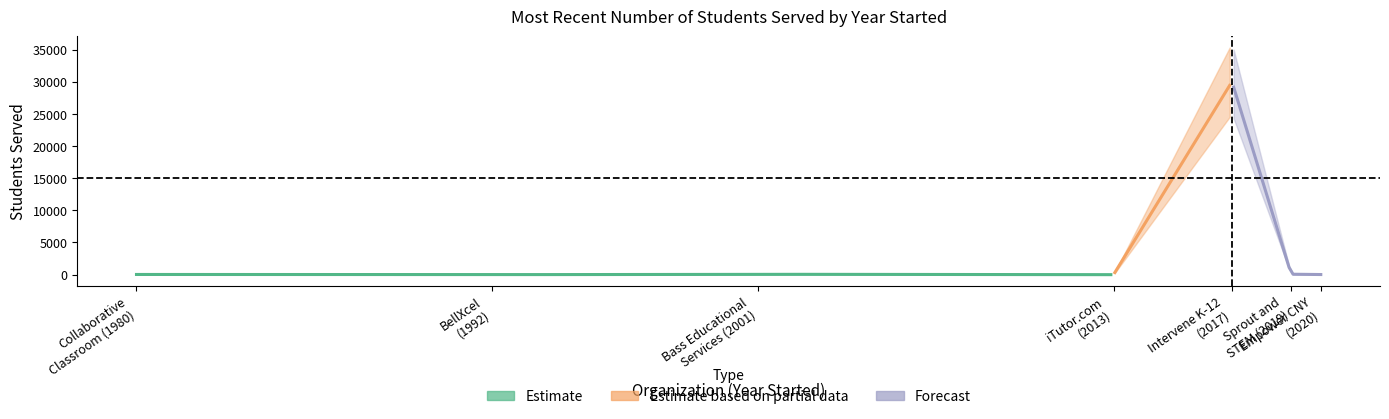

At how many categories does at least one series exceed 27706?

1